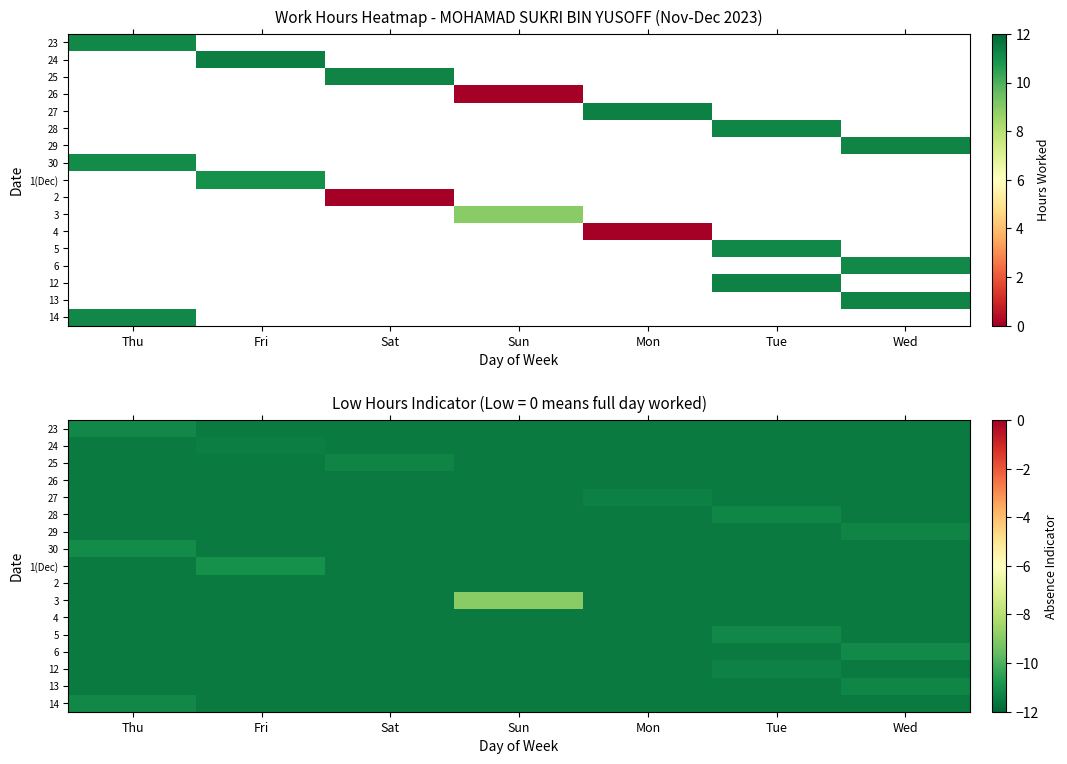

Which category has the lowest value across all series?

Fri